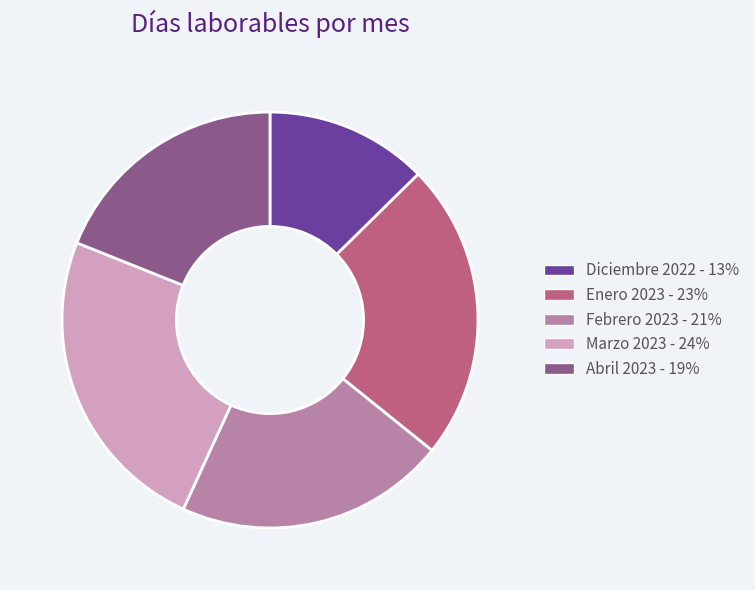

Does Febrero 2023 account for over 50% of the chart?

No